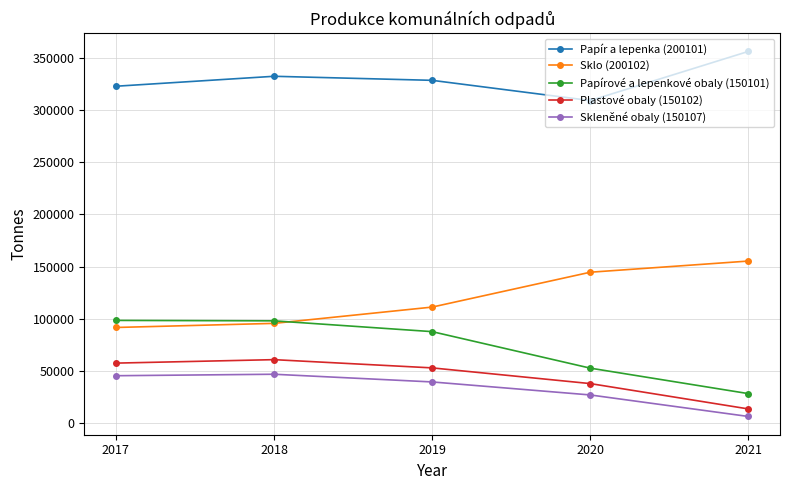

What is the sum of all Sklo (200102) values?

598972.8